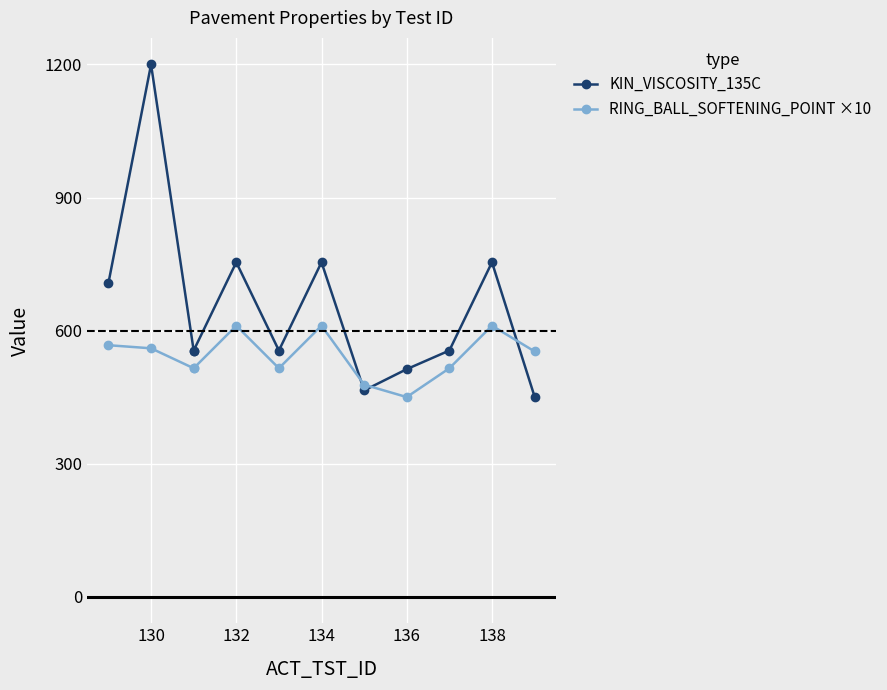

Where is the first local maximum for KIN_VISCOSITY_135C?

130